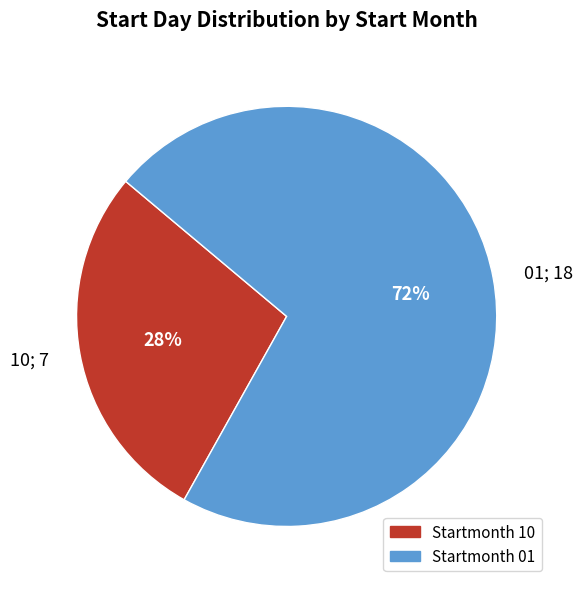

To the nearest percent, what is the difference between the 10 and 01 slice percentages?

44%